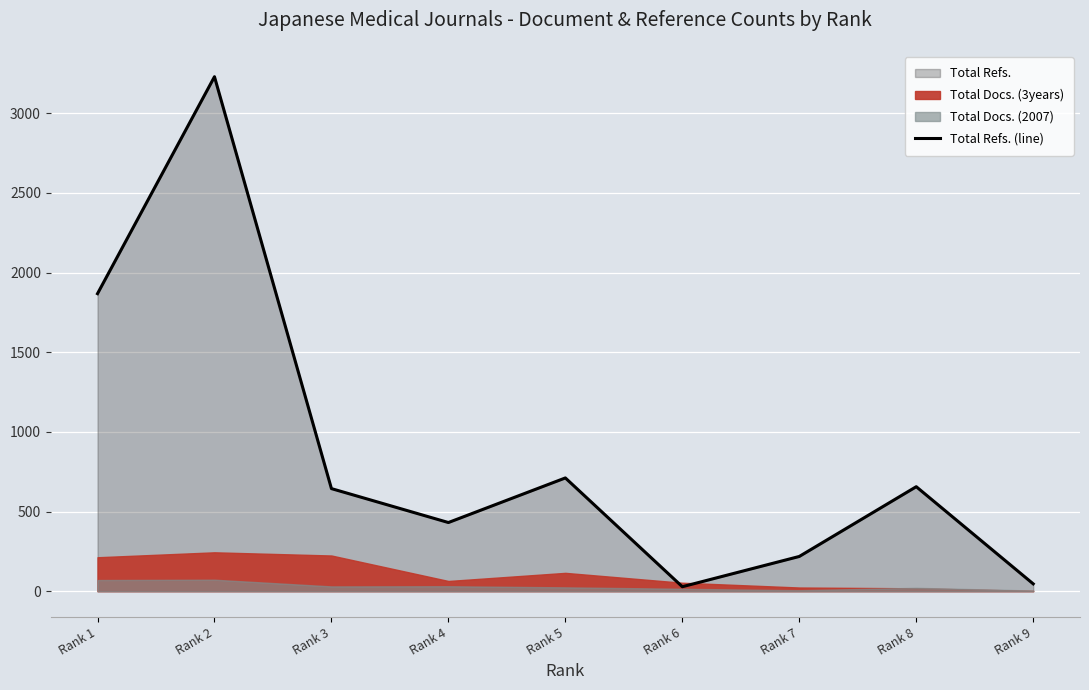

What is the minimum value shown in the chart?

28